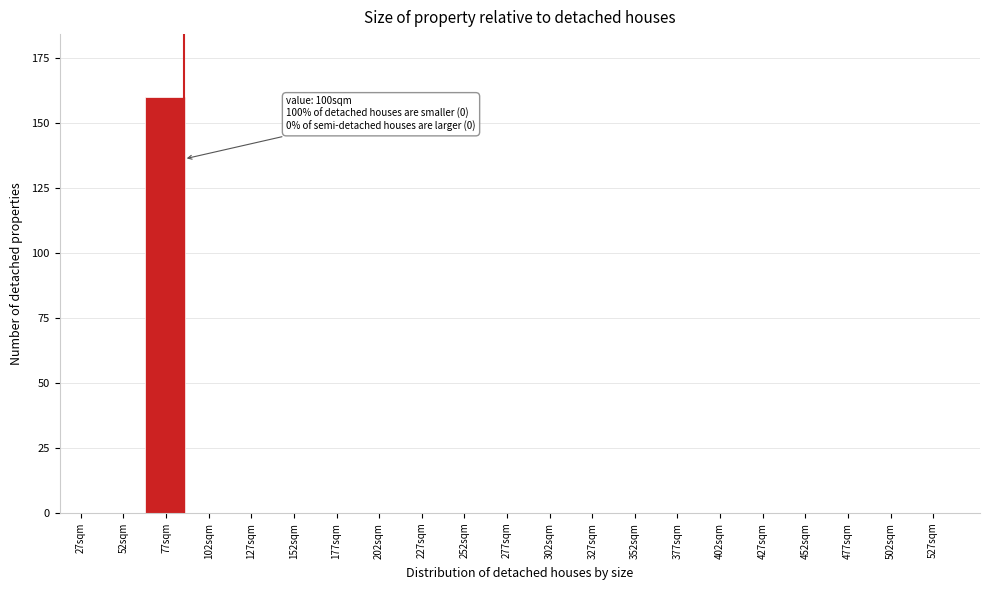

Reading right to left, list all the values displayed in this chart.

527sqm=0	502sqm=0	477sqm=0	452sqm=0	427sqm=0	402sqm=0	377sqm=0	352sqm=0	327sqm=0	302sqm=0	277sqm=0	252sqm=0	227sqm=0	202sqm=0	177sqm=0	152sqm=0	127sqm=0	102sqm=0	77sqm=160	52sqm=0	27sqm=0